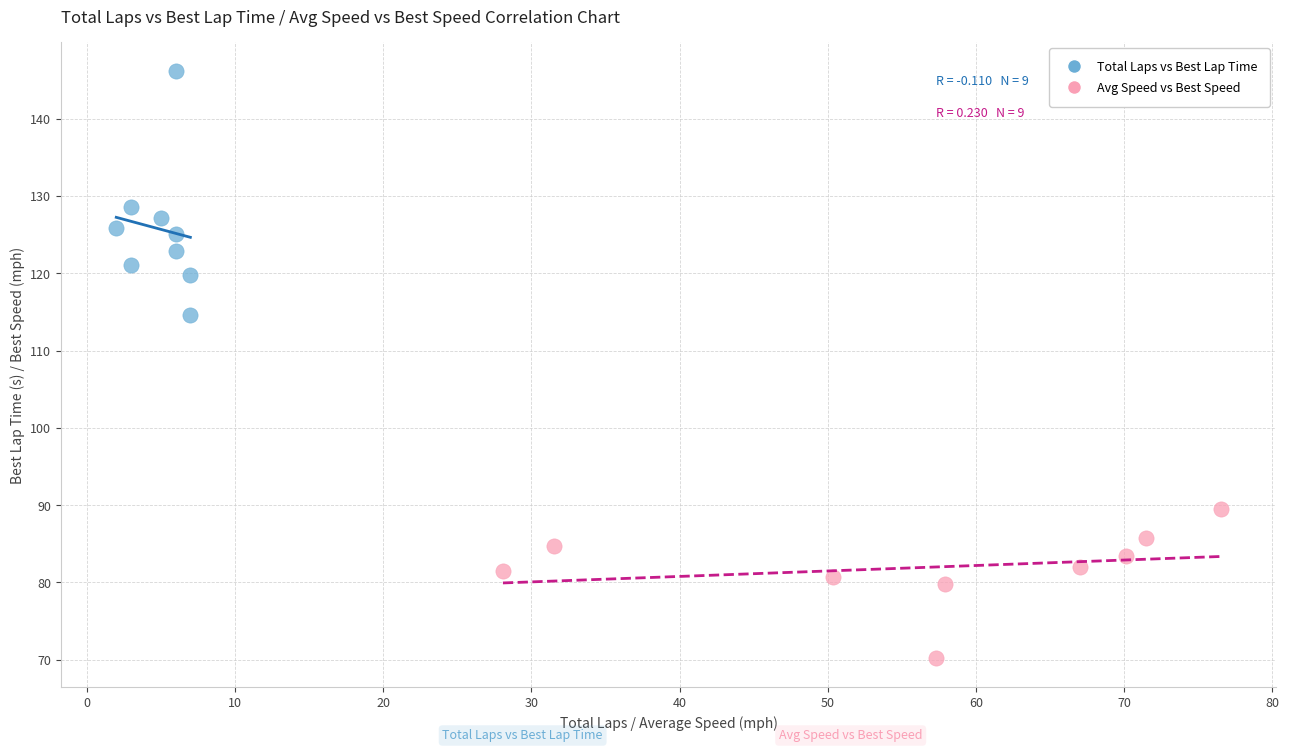

Which series has the largest Y range (max minus min)?

Total Laps vs Best Lap Time